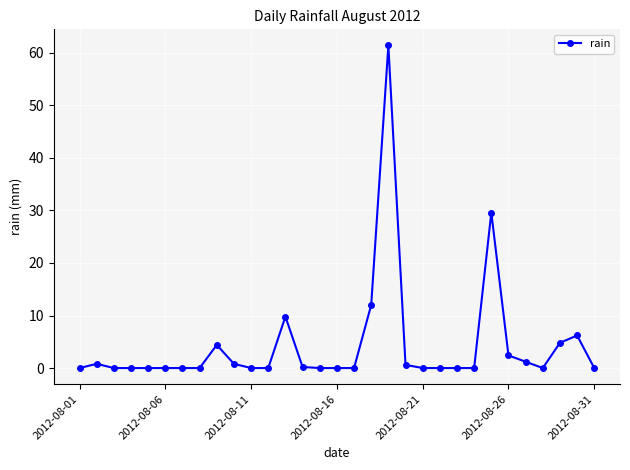

What is the sum of all values?

134.2